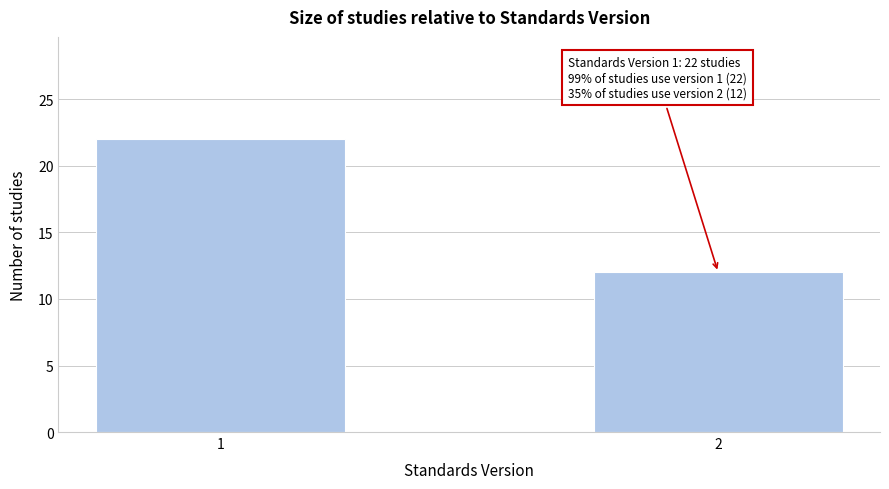

Reading left to right, transcribe all the data shown in this chart.

1=22	2=12